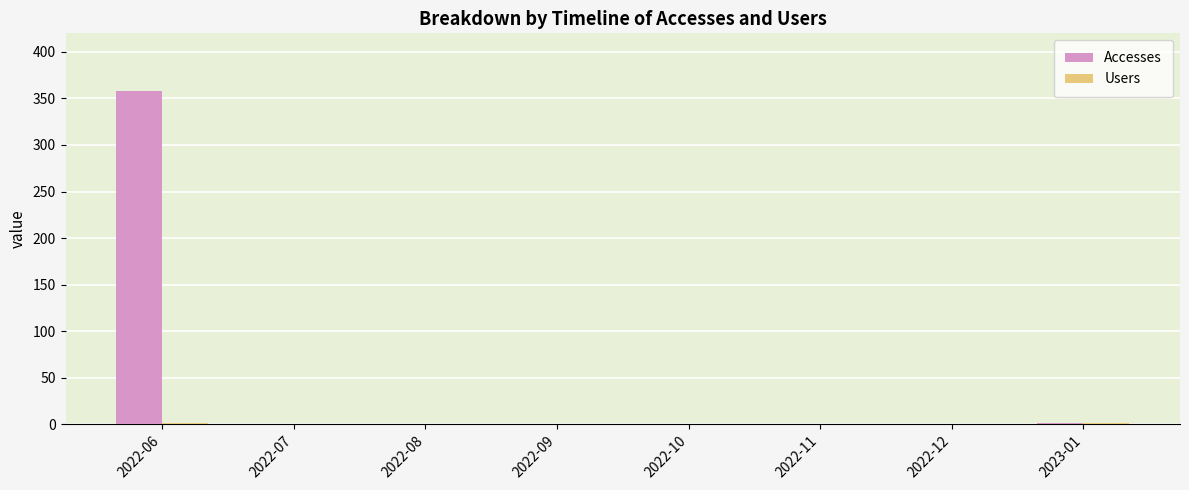

What is the maximum value for Accesses?

358